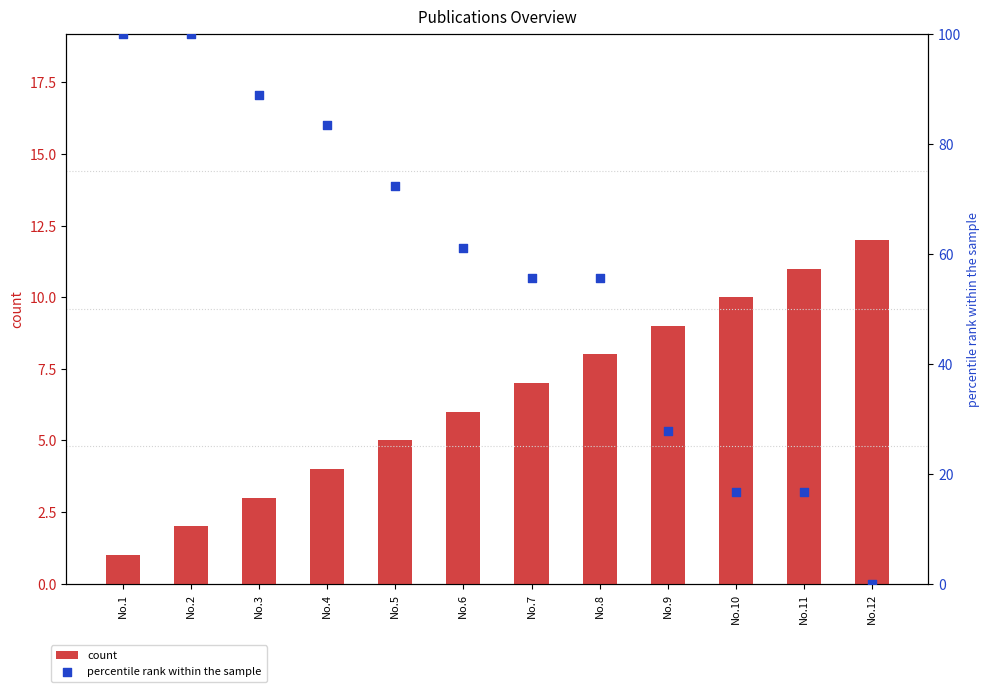

Is the value of count at No.7 greater than the value of percentile rank within the sample at No.9?

No